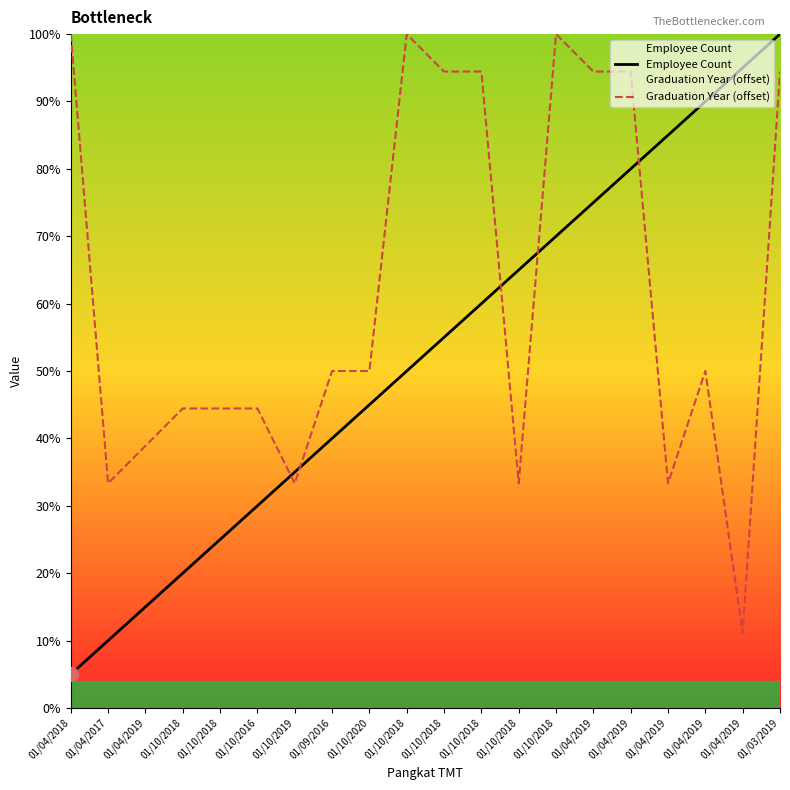

Rank the series by their average value, from lowest to highest.

Employee Count, Graduation Year (offset)